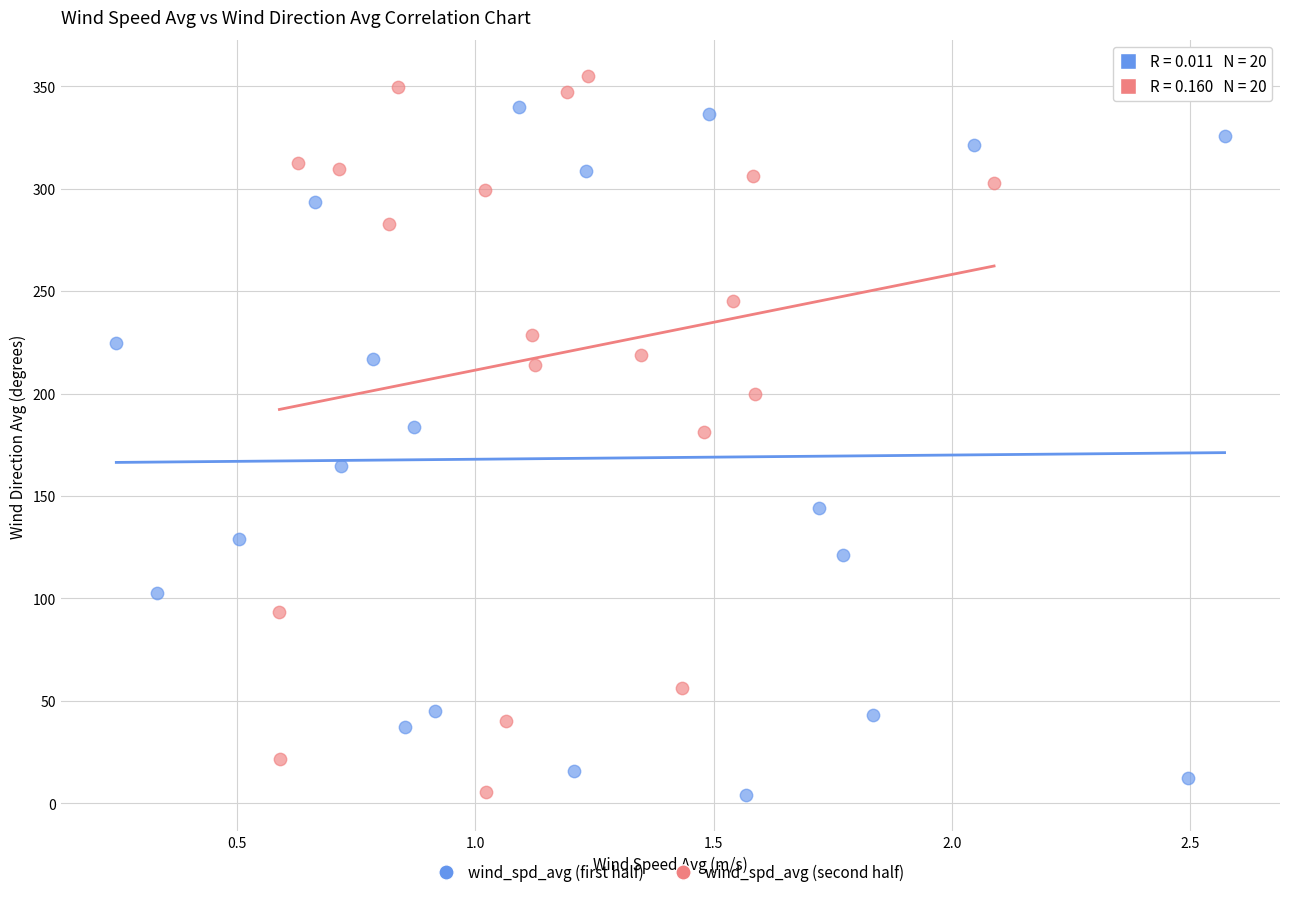

Which series contains the highest Y value?

wind_spd_avg (second half)